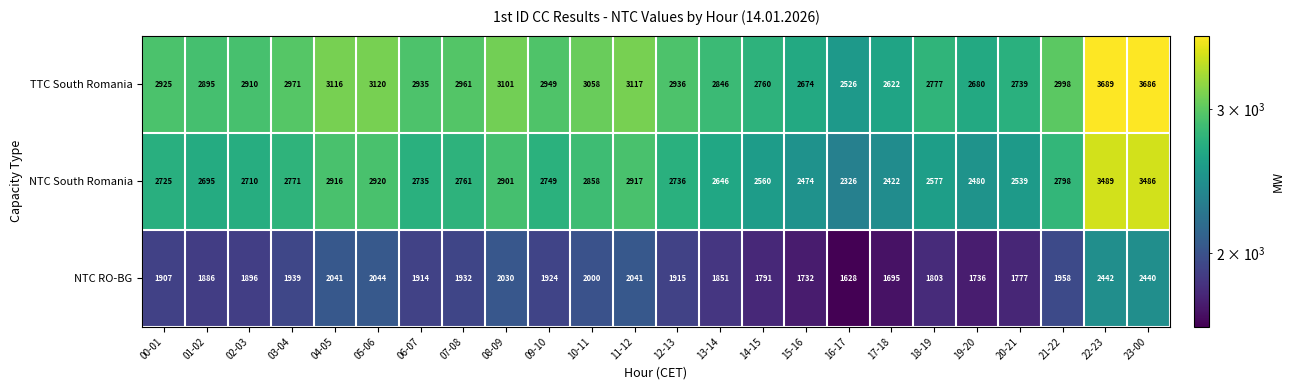

What is the difference between the second highest and second lowest values in the TTC South Romania series?

1064